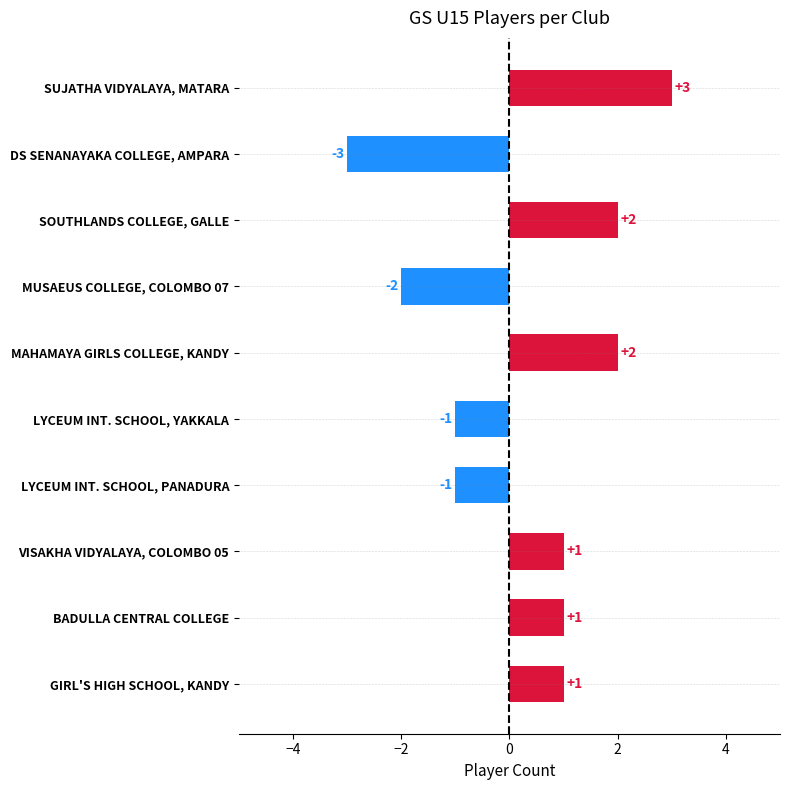

Between SOUTHLANDS COLLEGE, GALLE and BADULLA CENTRAL COLLEGE, which is larger?

SOUTHLANDS COLLEGE, GALLE